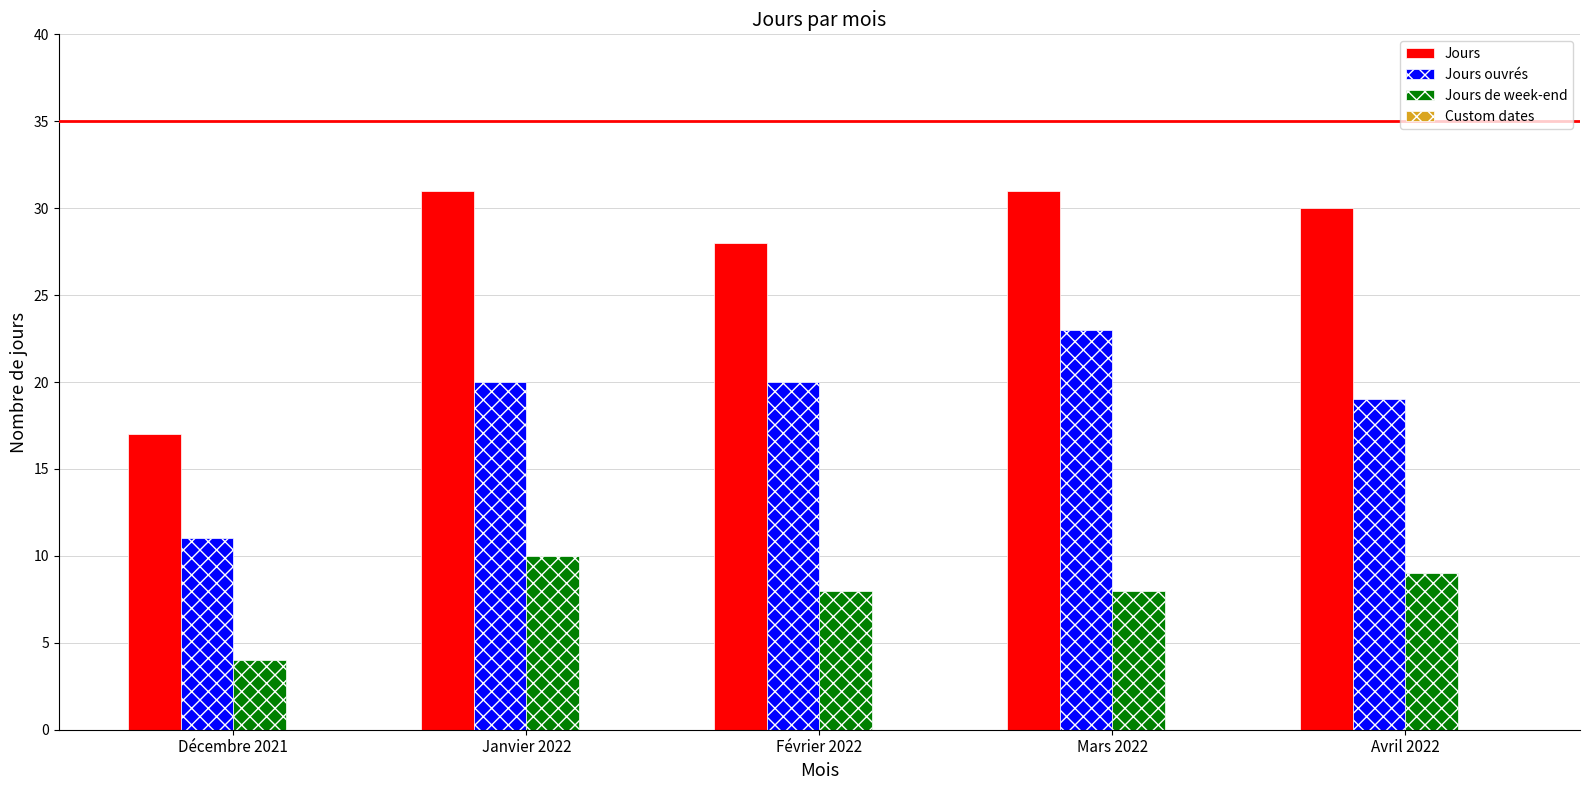

How many bars are there in total?

15